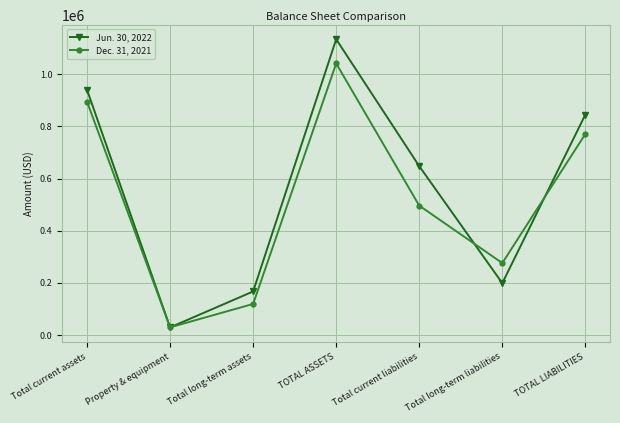

List the series in order of their peak value, lowest first.

Dec. 31, 2021, Jun. 30, 2022